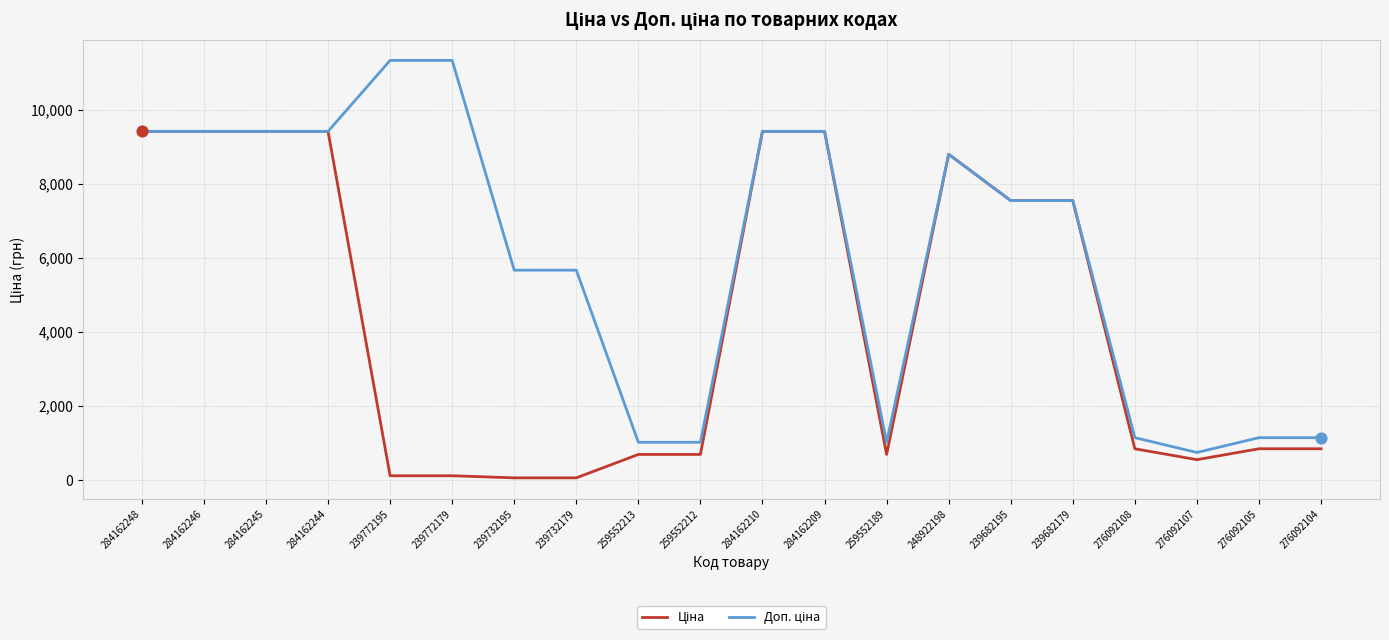

What is the total value across all series at 276092105?

1984.8